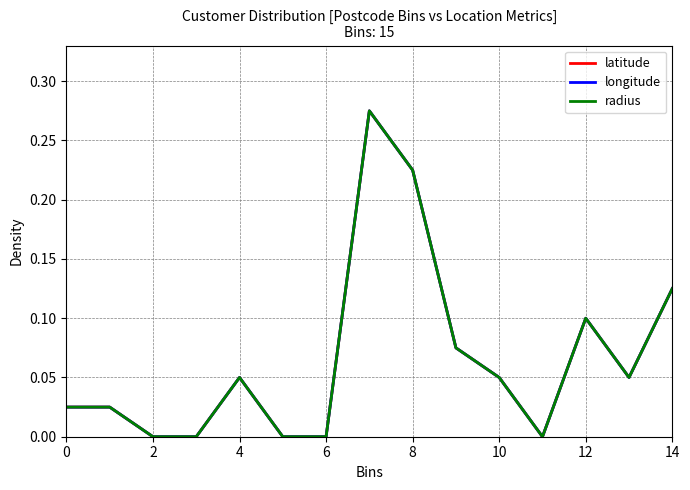

Does the chart display data point markers on the line(s)?

No